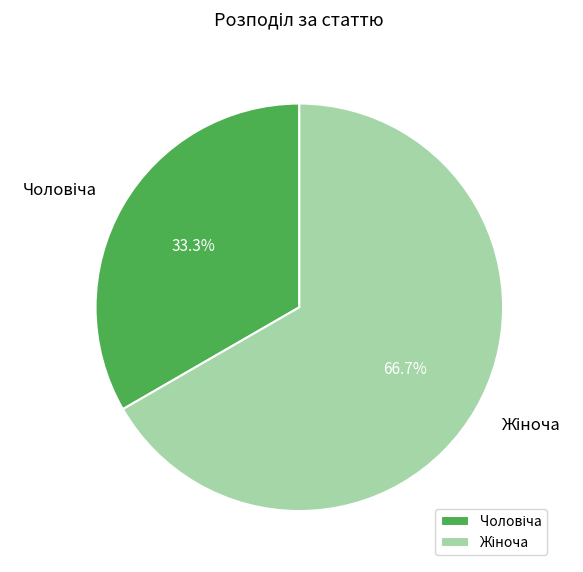

Is there a majority slice in this chart?

Yes